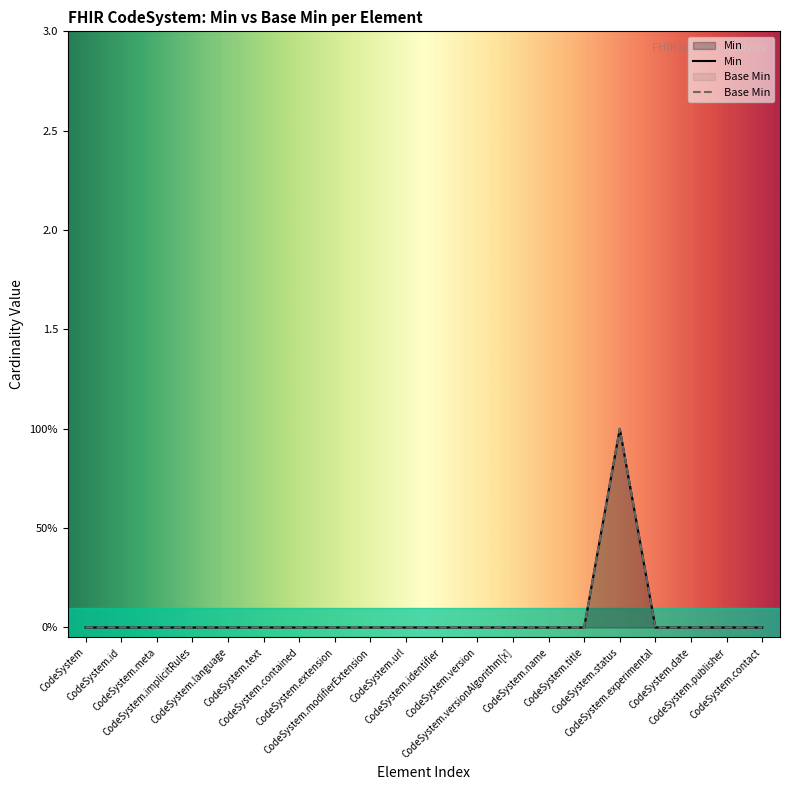

What position from the left is CodeSystem.modifierExtension?

9